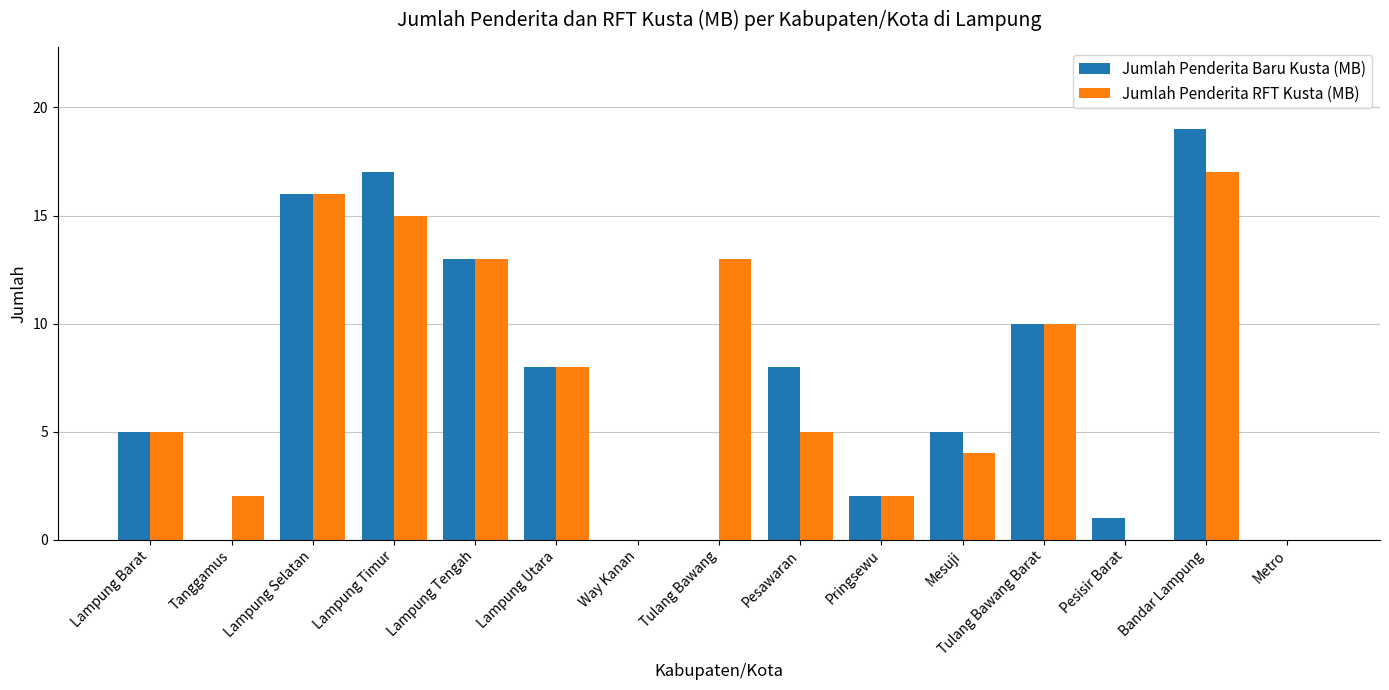

What are all the series names shown in the legend?

Jumlah Penderita Baru Kusta (MB), Jumlah Penderita RFT Kusta (MB)